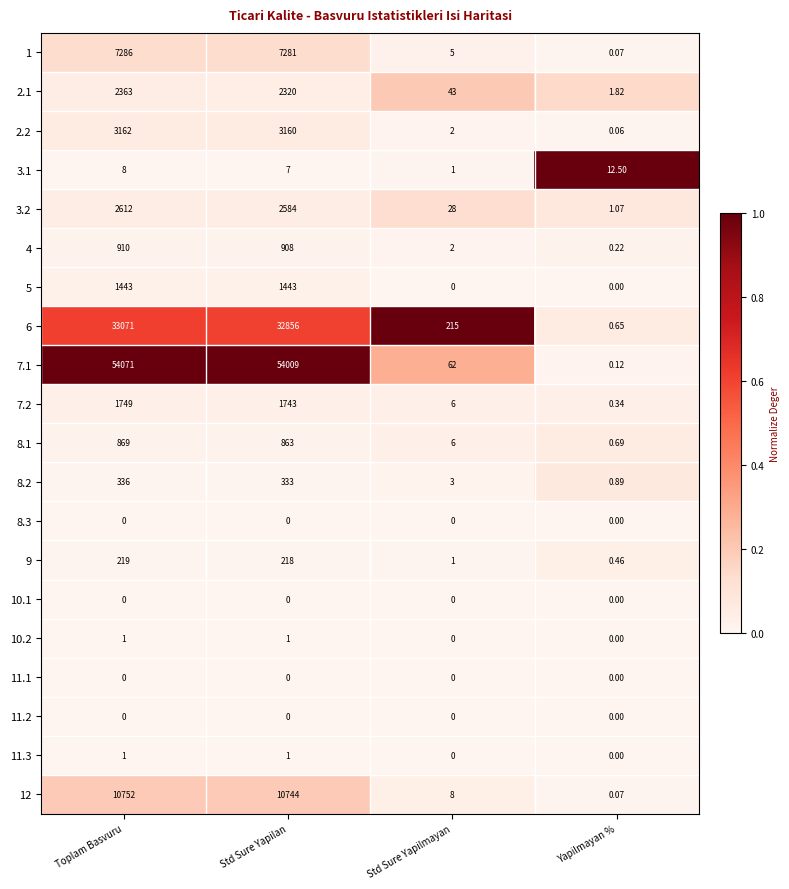

What is the spread (max minus min) of values at Std Sure Yapilmayan?

215.0